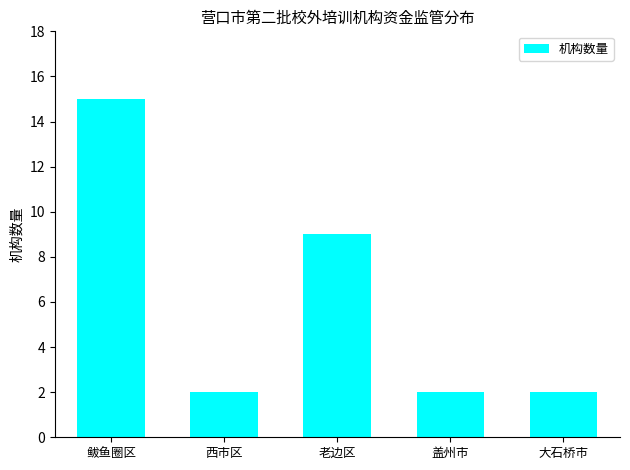

How many distinct data groups are displayed?

1